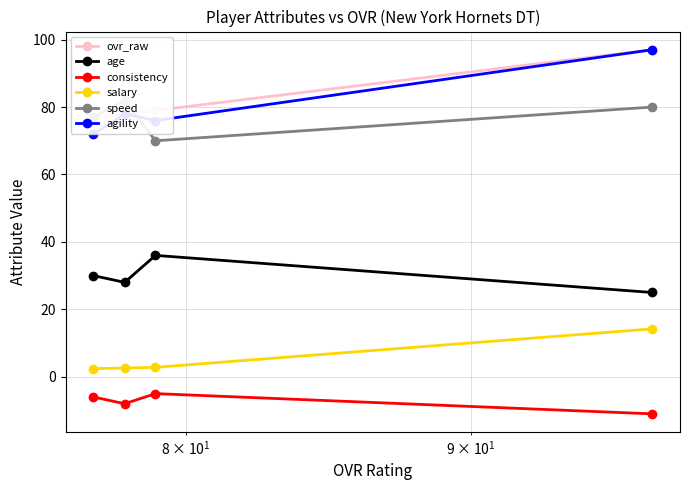

What are all the series names shown in the legend?

ovr_raw, age, consistency, salary, speed, agility